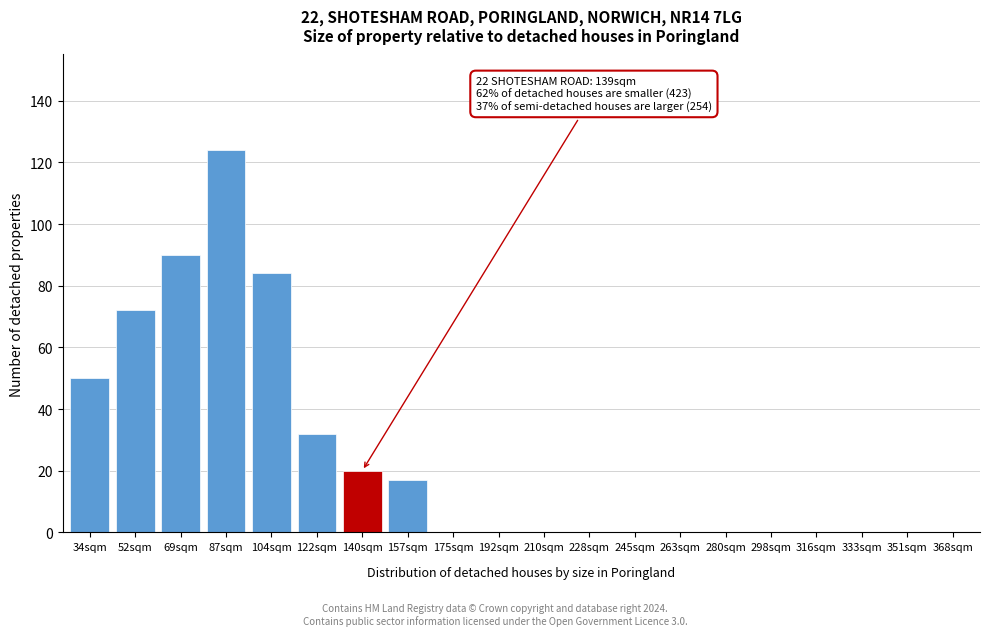

Reading right to left, list all the values displayed in this chart.

368sqm=0	351sqm=0	333sqm=0	316sqm=0	298sqm=0	280sqm=0	263sqm=0	245sqm=0	228sqm=0	210sqm=0	192sqm=0	175sqm=0	157sqm=17	140sqm=20	122sqm=32	104sqm=84	87sqm=124	69sqm=90	52sqm=72	34sqm=50